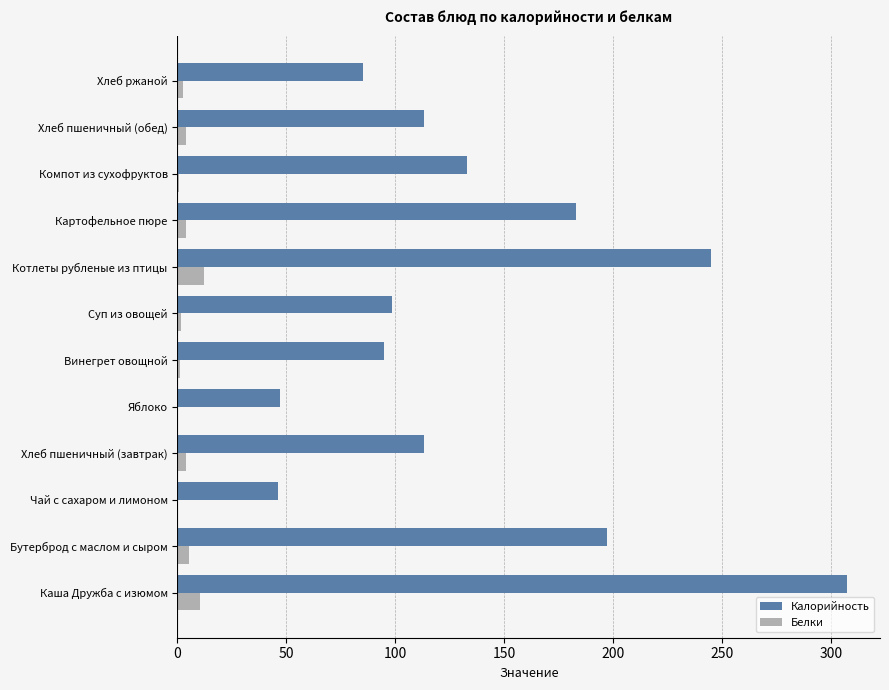

What are all the series names shown in the legend?

Калорийность, Белки